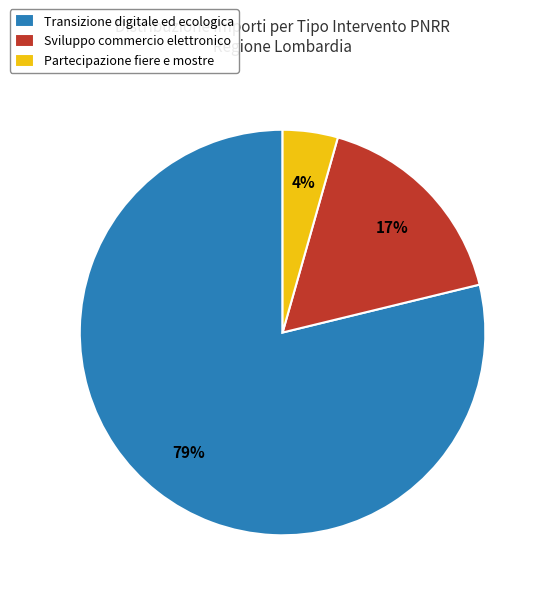

True or false: Sviluppo commercio elettronico accounts for 22% of the total.

False